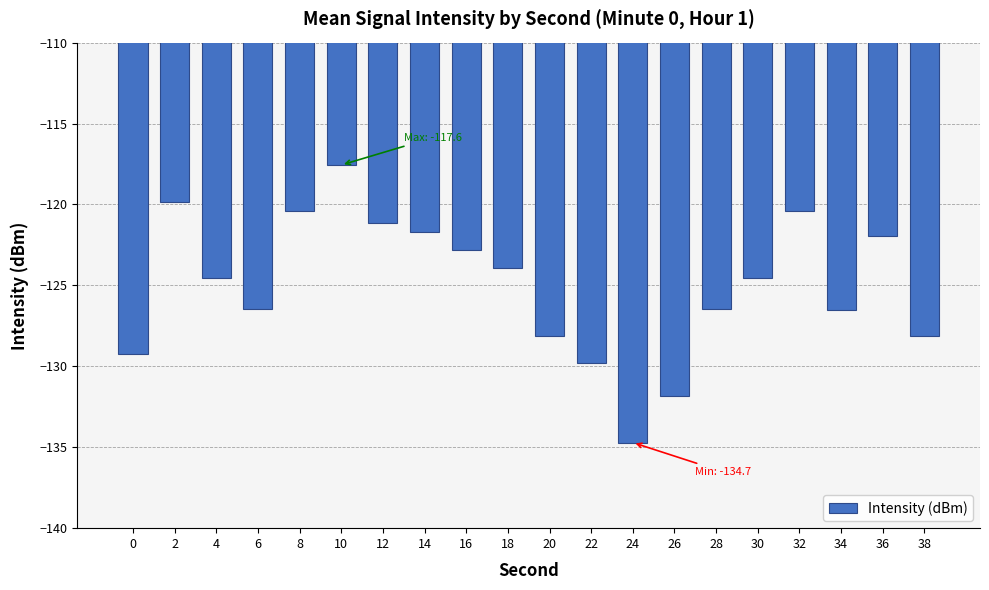

True or false: the data shows -134.7 at 24.

True